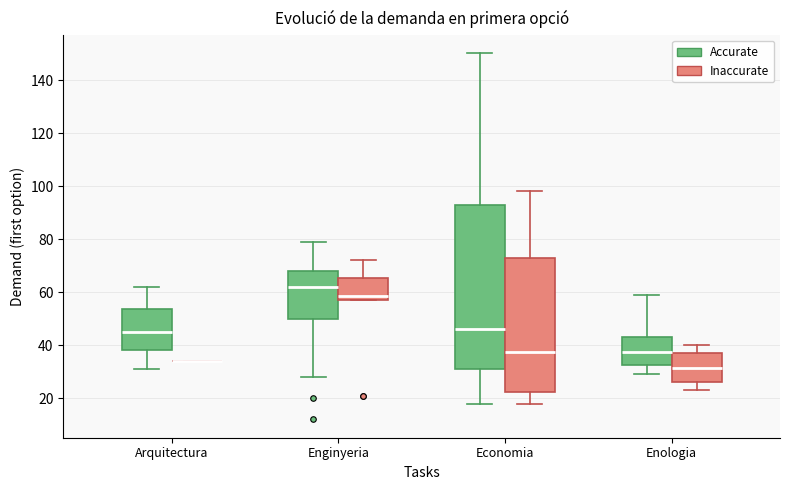

Reading left to right, transcribe this box plot: for each box, give where its median line is, the range the box spans, and where its two whiskers end, as read against the y-axis. The values are not printed on the chart, so give them approximately, as read against the axis.

Arquitectura (Accurate): median 46, box 38 to 54, whiskers 32 to 62
Arquitectura (Inaccurate): box collapsed to a line at 34, whiskers 34 to 34
Enginyeria (Accurate): median 62, box 50 to 68, whiskers 28 to 80
Enginyeria (Inaccurate): median 58 (just above the box's lower edge), box 58 to 66, whiskers 58 to 72
Economia (Accurate): median 46, box 32 to 94, whiskers 18 to 150
Economia (Inaccurate): median 38, box 22 to 74, whiskers 18 to 98
Enologia (Accurate): median 38, box 32 to 44, whiskers 30 to 60
Enologia (Inaccurate): median 32, box 26 to 38, whiskers 24 to 40